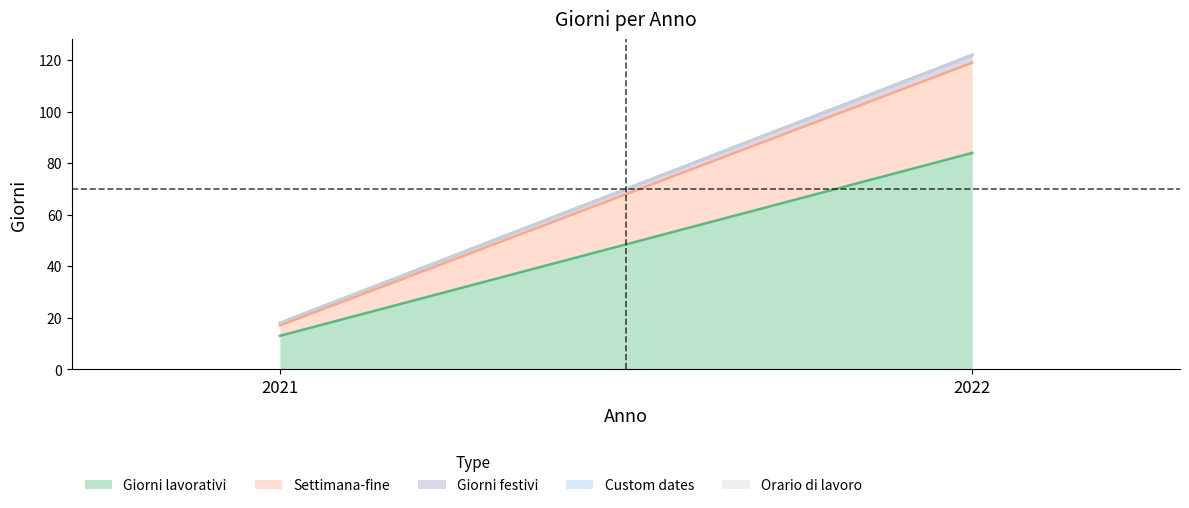

List the labels in order of Orario di lavoro value, smallest first.

2021, 2022